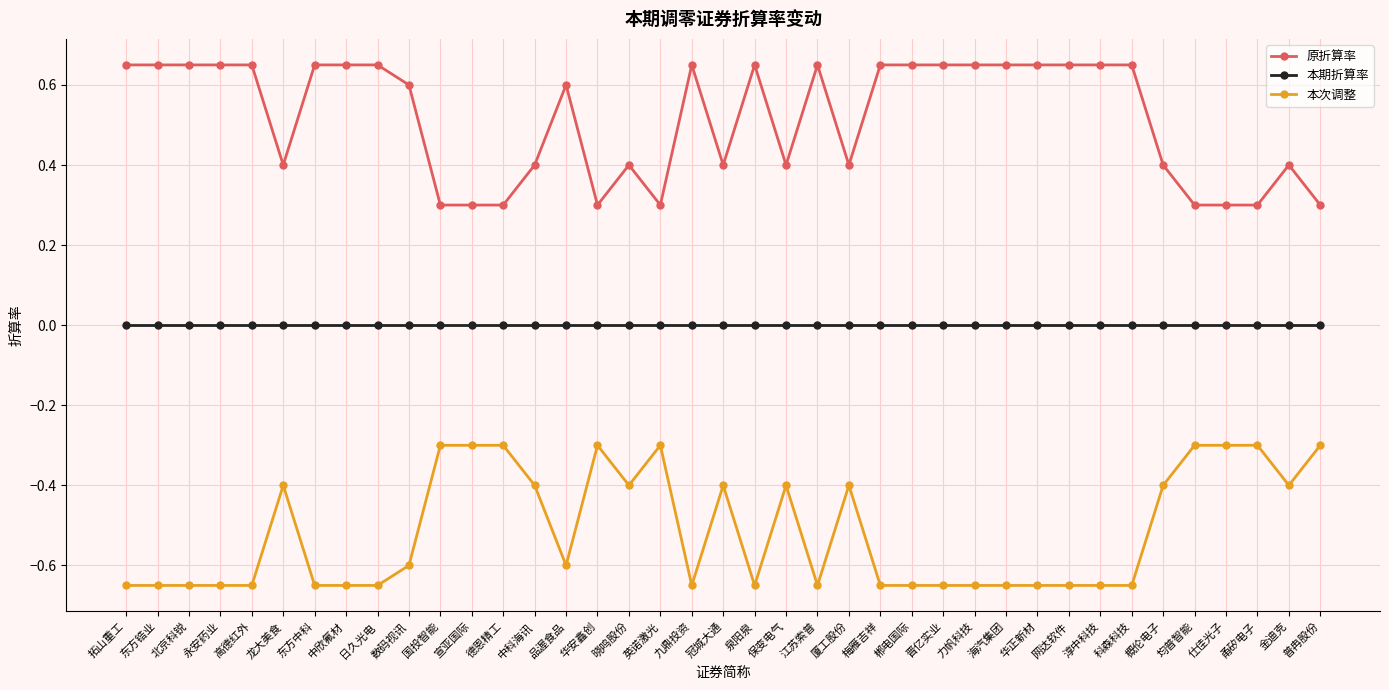

What is the value of the 本次调整 point at the 20th from the left?

-0.4